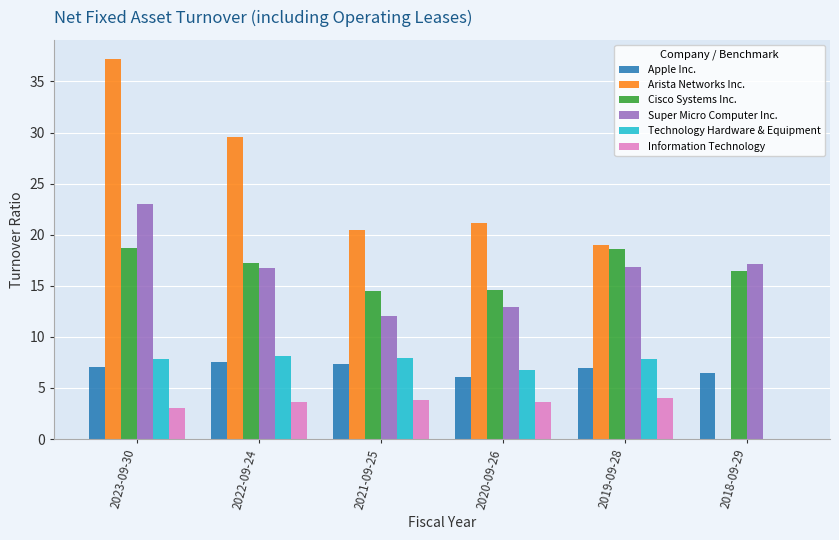

At which label does Super Micro Computer Inc. first exceed 16?

2023-09-30